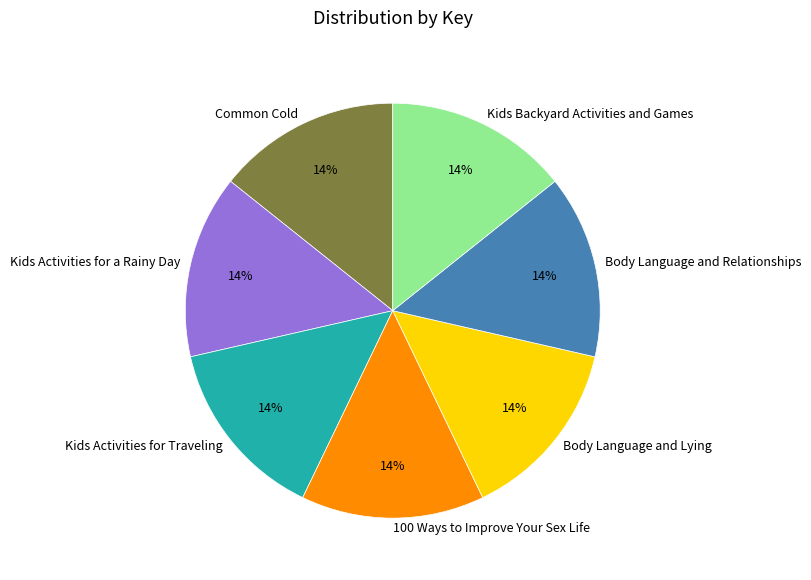

Combined, do Body Language and Relationships and Common Cold account for over 50%?

No